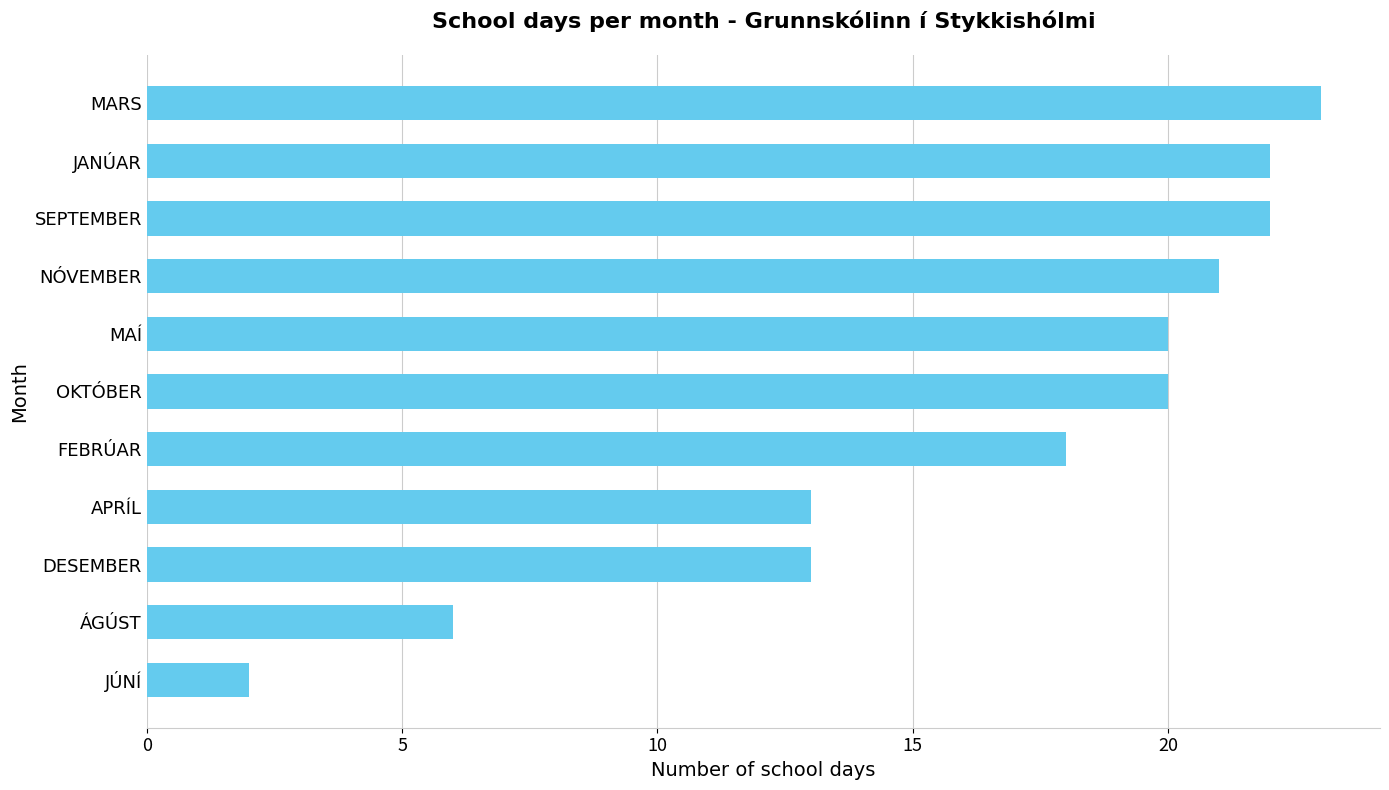

Reading bottom to top, what are all the values shown in this chart?

JÚNÍ=2	ÁGÚST=6	DESEMBER=13	APRÍL=13	FEBRÚAR=18	OKTÓBER=20	MAÍ=20	NÓVEMBER=21	SEPTEMBER=22	JANÚAR=22	MARS=23